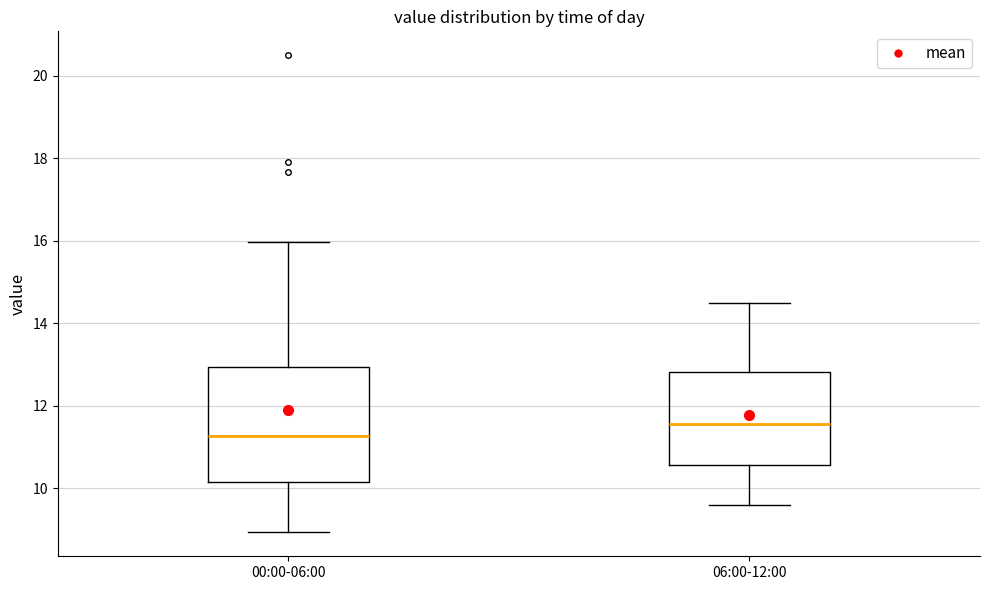

Where does the median line of the box for 06:00-12:00 sit on the y-axis? The values are not printed on the chart, so give them approximately, as read against the axis.

11.6